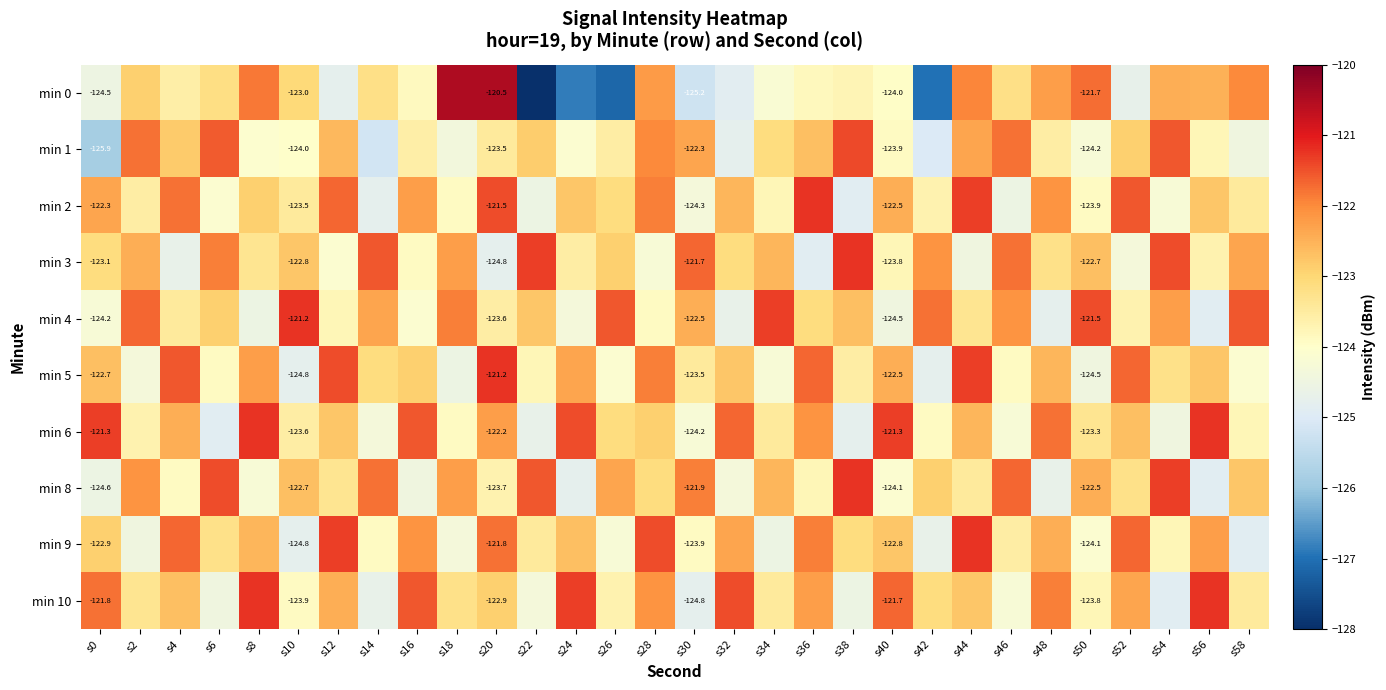

How many categories are shown in the chart?

30